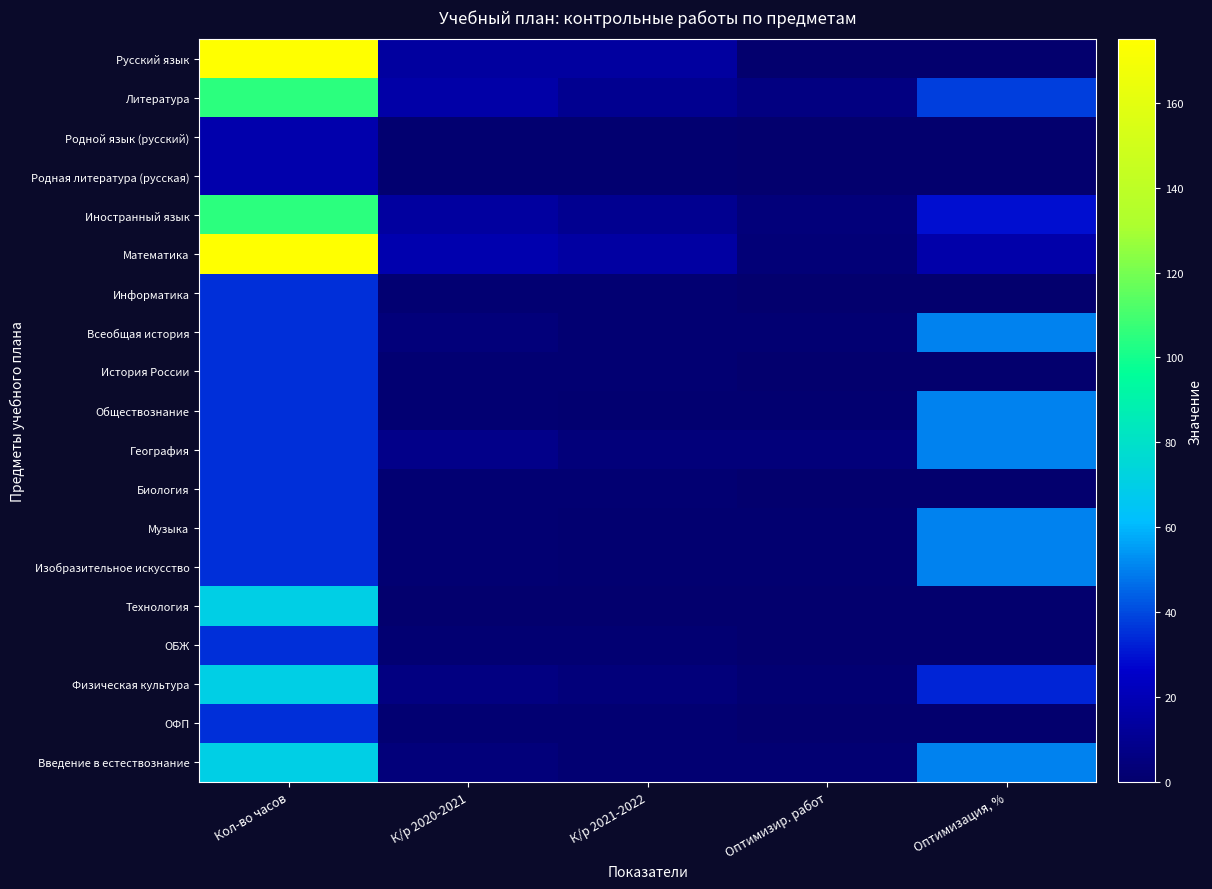

Reading left to right, transcribe all the data shown in this chart.

Русский язык: Кол-во часов=175.0	К/р 2020-2021=14.0	К/р 2021-2022=14.0	Оптимизир. работ=0.0	Оптимизация, %=0.0
Литература: Кол-во часов=105.0	К/р 2020-2021=16.0	К/р 2021-2022=10.0	Оптимизир. работ=6.0	Оптимизация, %=38.0
Родной язык (русский): Кол-во часов=17.5	К/р 2020-2021=1.0	К/р 2021-2022=1.0	Оптимизир. работ=0.0	Оптимизация, %=0.0
Родная литература (русская): Кол-во часов=17.5	К/р 2020-2021=1.0	К/р 2021-2022=1.0	Оптимизир. работ=0.0	Оптимизация, %=0.0
Иностранный язык: Кол-во часов=105.0	К/р 2020-2021=14.0	К/р 2021-2022=10.0	Оптимизир. работ=4.0	Оптимизация, %=29.0
Математика: Кол-во часов=175.0	К/р 2020-2021=18.0	К/р 2021-2022=15.0	Оптимизир. работ=3.0	Оптимизация, %=17.0
Информатика: Кол-во часов=35.0	К/р 2020-2021=2.0	К/р 2021-2022=2.0	Оптимизир. работ=0.0	Оптимизация, %=0.0
Всеобщая история: Кол-во часов=35.0	К/р 2020-2021=4.0	К/р 2021-2022=2.0	Оптимизир. работ=2.0	Оптимизация, %=50.0
История России: Кол-во часов=35.0	К/р 2020-2021=2.0	К/р 2021-2022=2.0	Оптимизир. работ=0.0	Оптимизация, %=0.0
Обществознание: Кол-во часов=35.0	К/р 2020-2021=2.0	К/р 2021-2022=1.0	Оптимизир. работ=1.0	Оптимизация, %=50.0
География: Кол-во часов=35.0	К/р 2020-2021=8.0	К/р 2021-2022=4.0	Оптимизир. работ=4.0	Оптимизация, %=50.0
Биология: Кол-во часов=35.0	К/р 2020-2021=2.0	К/р 2021-2022=2.0	Оптимизир. работ=0.0	Оптимизация, %=0.0
Музыка: Кол-во часов=35.0	К/р 2020-2021=2.0	К/р 2021-2022=1.0	Оптимизир. работ=1.0	Оптимизация, %=50.0
Изобразительное искусство: Кол-во часов=35.0	К/р 2020-2021=2.0	К/р 2021-2022=1.0	Оптимизир. работ=1.0	Оптимизация, %=50.0
Технология: Кол-во часов=70.0	К/р 2020-2021=0.0	К/р 2021-2022=0.0	Оптимизир. работ=0.0	Оптимизация, %=0.0
ОБЖ: Кол-во часов=35.0	К/р 2020-2021=2.0	К/р 2021-2022=2.0	Оптимизир. работ=0.0	Оптимизация, %=0.0
Физическая культура: Кол-во часов=70.0	К/р 2020-2021=6.0	К/р 2021-2022=4.0	Оптимизир. работ=2.0	Оптимизация, %=33.0
ОФП: Кол-во часов=35.0	К/р 2020-2021=2.0	К/р 2021-2022=2.0	Оптимизир. работ=0.0	Оптимизация, %=0.0
Введение в естествознание: Кол-во часов=70.0	К/р 2020-2021=4.0	К/р 2021-2022=2.0	Оптимизир. работ=2.0	Оптимизация, %=50.0